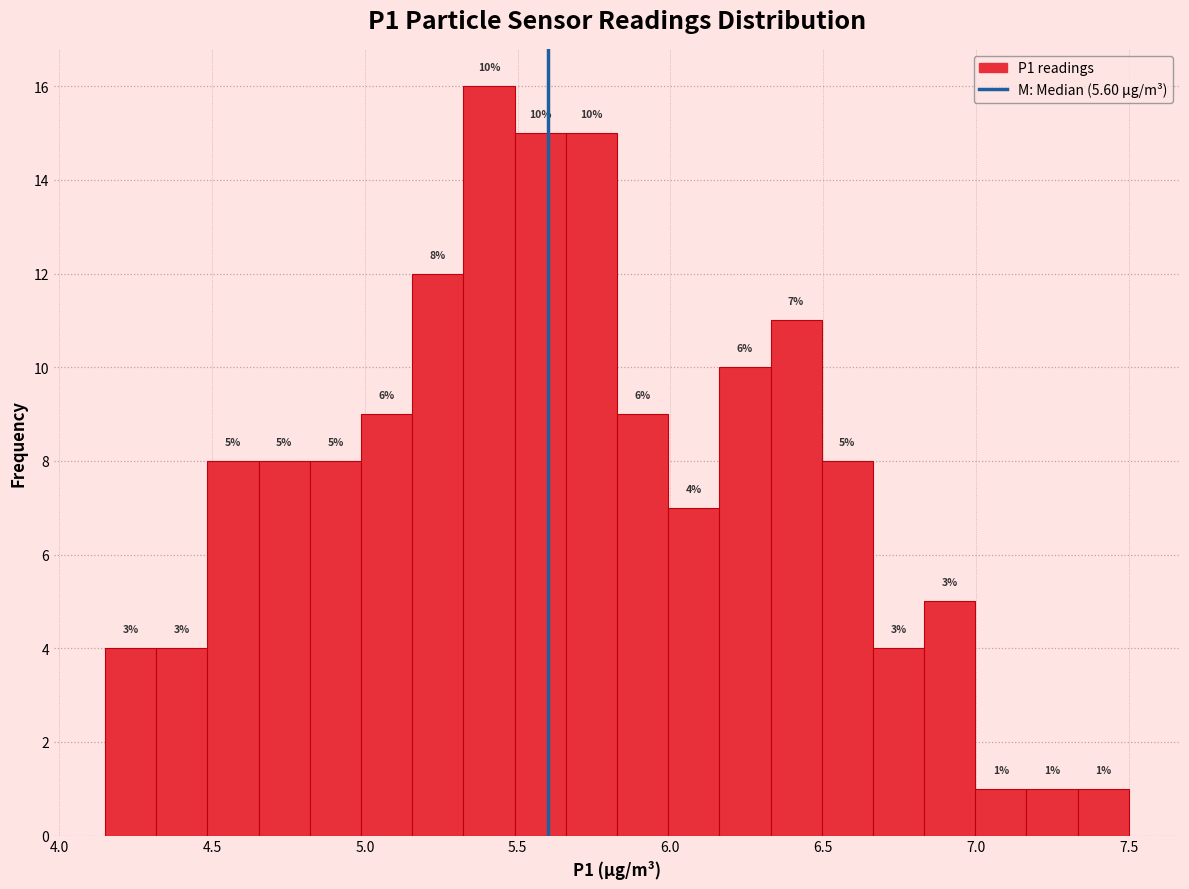

Around what value on the x-axis is the tallest bar? Give the approximate position of its centre, as read against the axis.

5.40